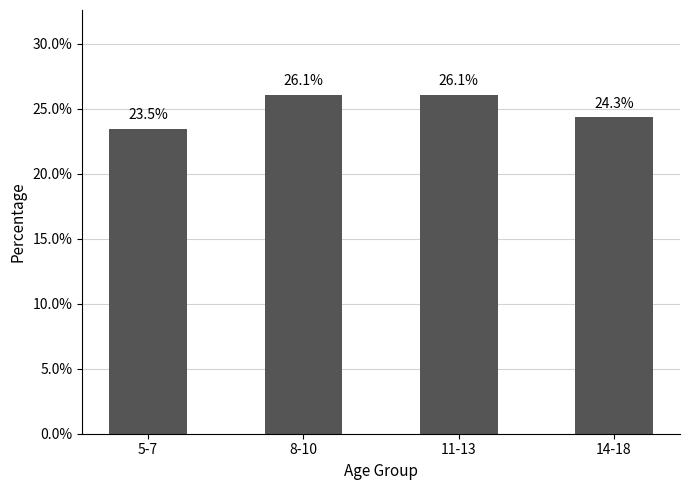

What is the change in value from 8-10 to 14-18?

-1.7